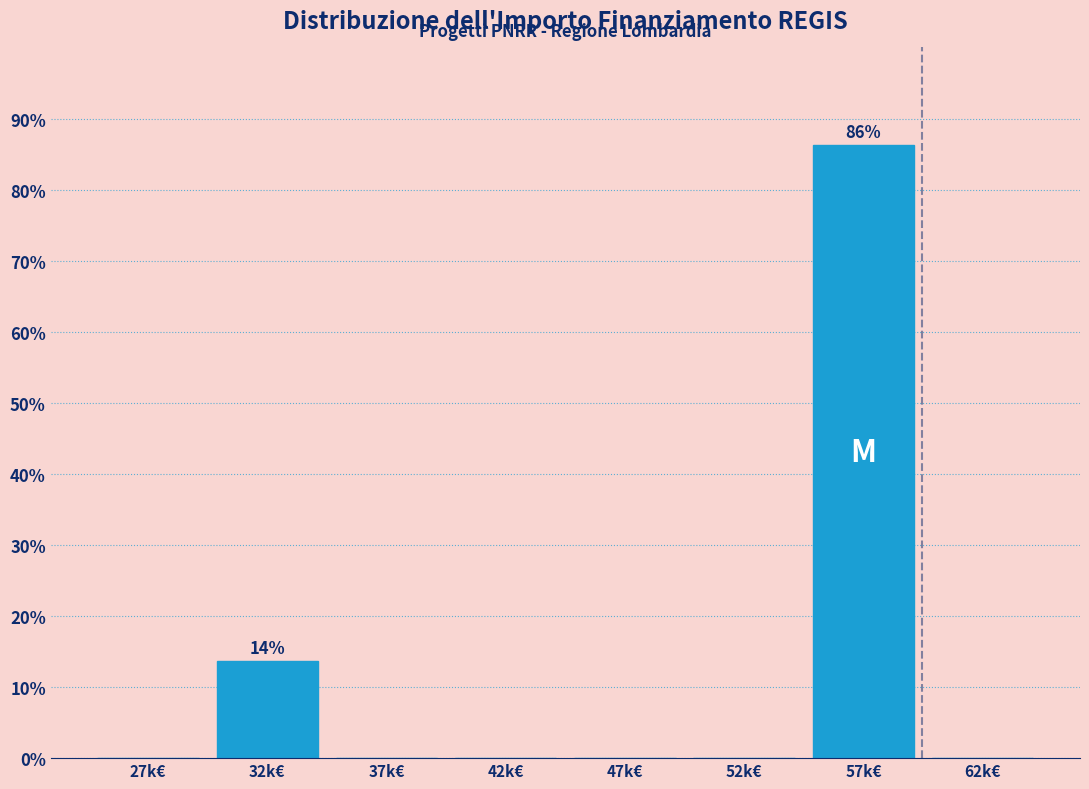

Reading left to right, what are all the values shown in this chart?

27k€=0.0	32k€=13.7	37k€=0.0	42k€=0.0	47k€=0.0	52k€=0.0	57k€=86.3	62k€=0.0